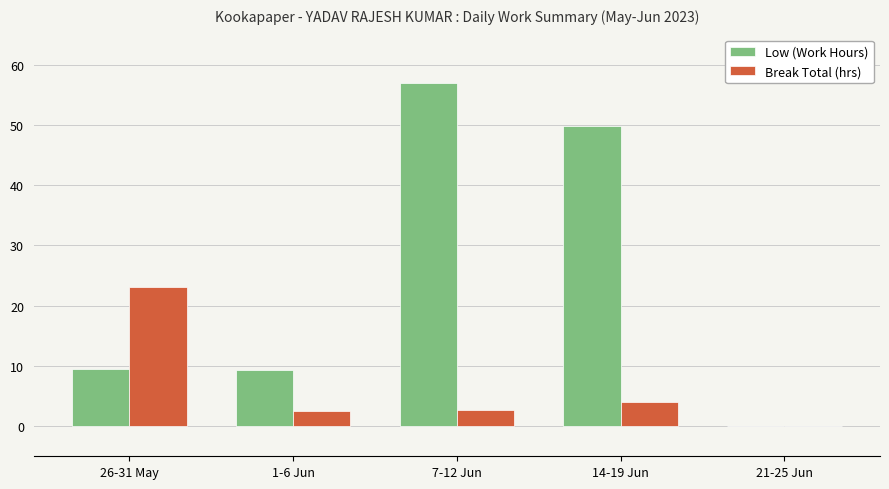

Which series has the widest spread of values?

Low (Work Hours)